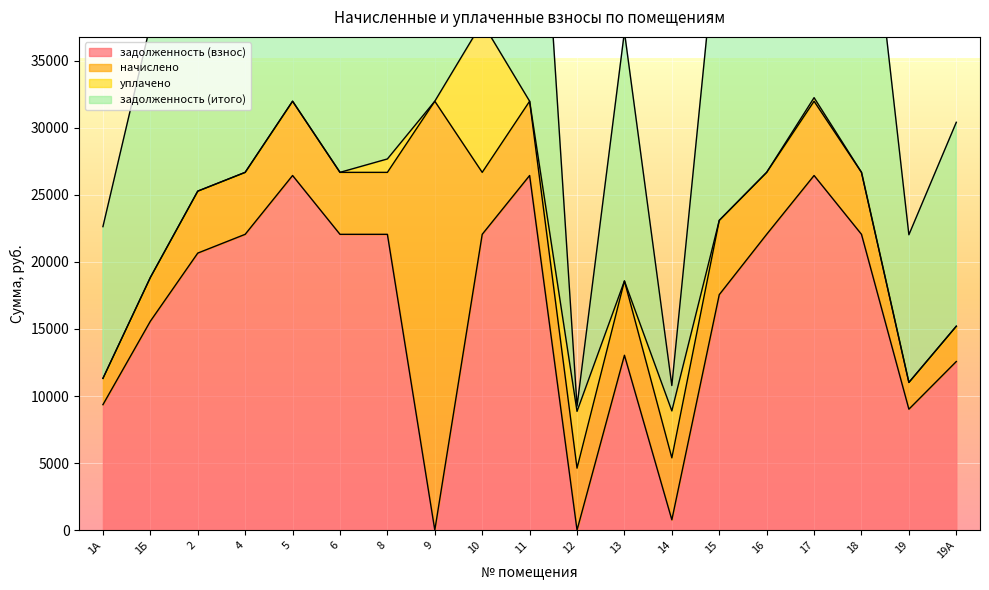

Reading left to right, extract all data points from this chart.

задолженность (взнос): 9355.4	15576.1	20656.6	22056.6	26442.0	22056.6	22056.6	0.0	22056.6	26442.0	0.4	13040.1	770.0	17557.3	22056.6	26442.0	22056.6	9017.8	12571.3
начислено: 1959.6	3262.6	4619.9	4619.9	5538.5	4619.9	4619.9	31980.5	4619.9	5538.5	4619.9	5538.5	4619.9	5538.5	4619.9	5538.5	4619.9	1993.6	2633.2
уплачено: 0.0	0.0	0.0	0.0	0.0	0.0	1000.0	0.0	11179.6	0.0	4235.4	0.0	3500.0	0.0	0.0	265.0	0.0	0.0	0.0
задолженность (итого): 11315.0	18838.7	25276.5	26676.5	31980.5	26676.5	25676.5	31980.5	15496.9	31980.5	384.9	18578.6	1889.9	23095.8	26676.5	31715.5	26676.5	11011.4	15204.5